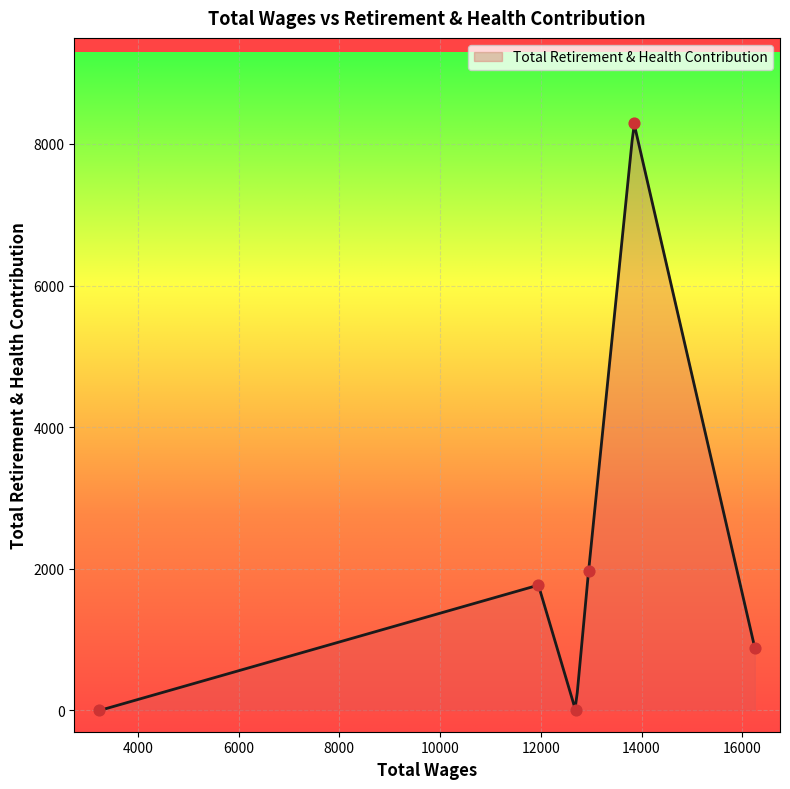

Between 11953.0 and 12691.0, which is larger?

11953.0